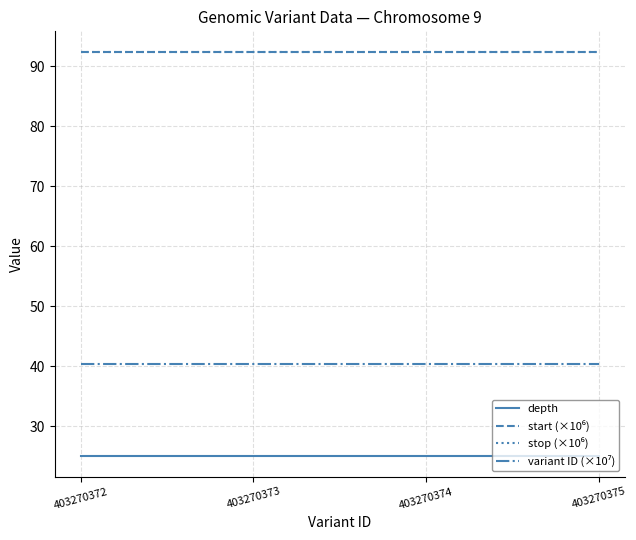

Count the number of data series in this chart.

4